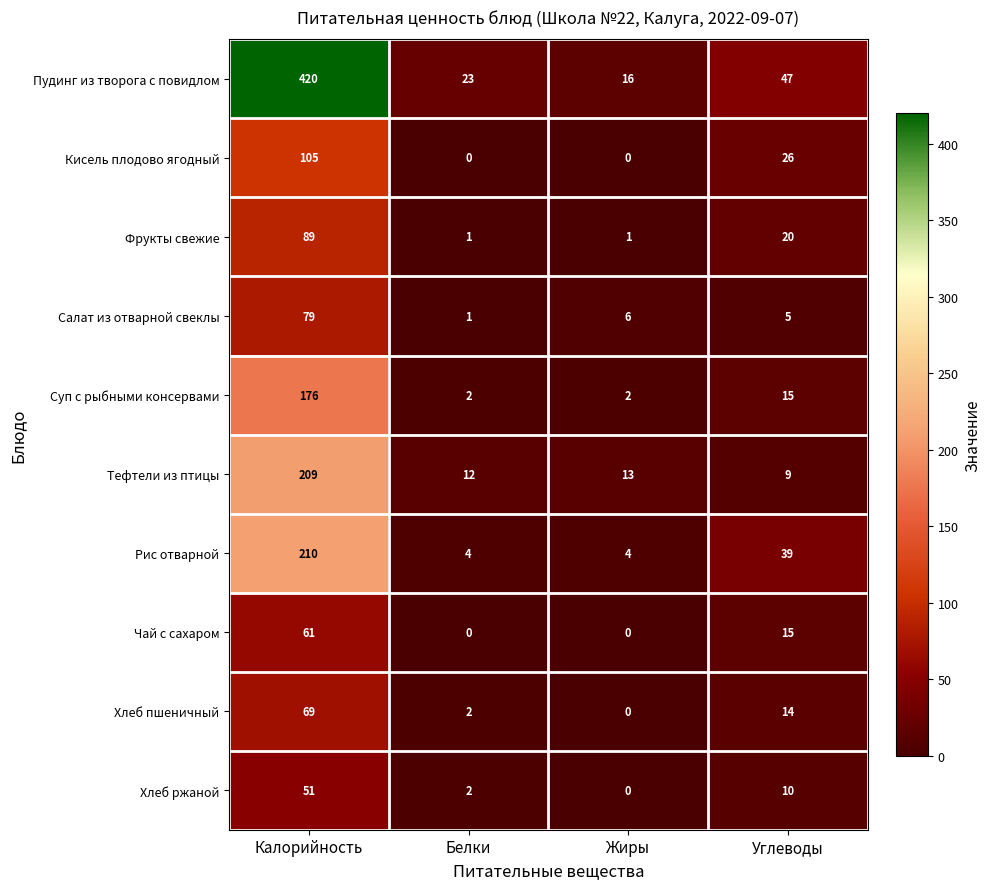

True or false: Хлеб ржаной has a value of 16 at Углеводы.

False